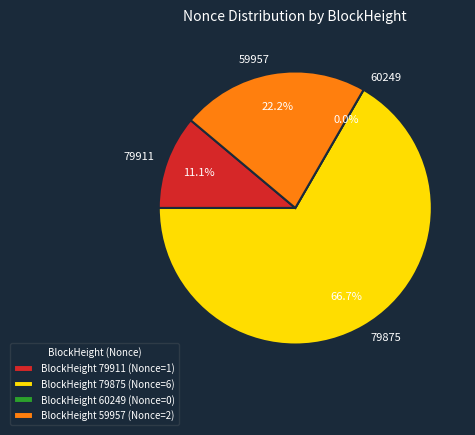

Which category has the biggest portion of the pie?

79875